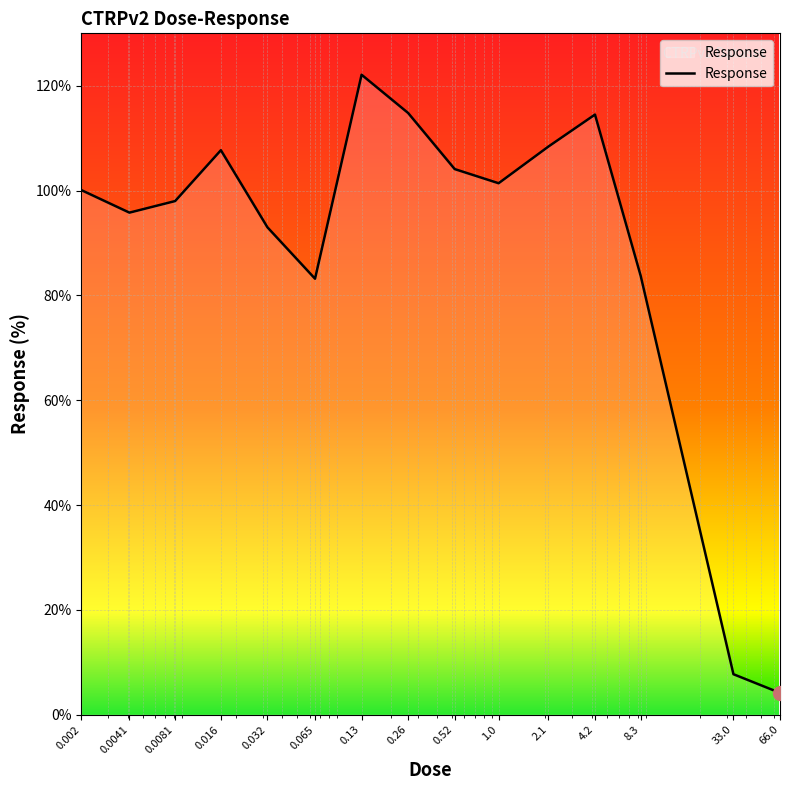

What is the difference between the maximum and minimum values?

117.9